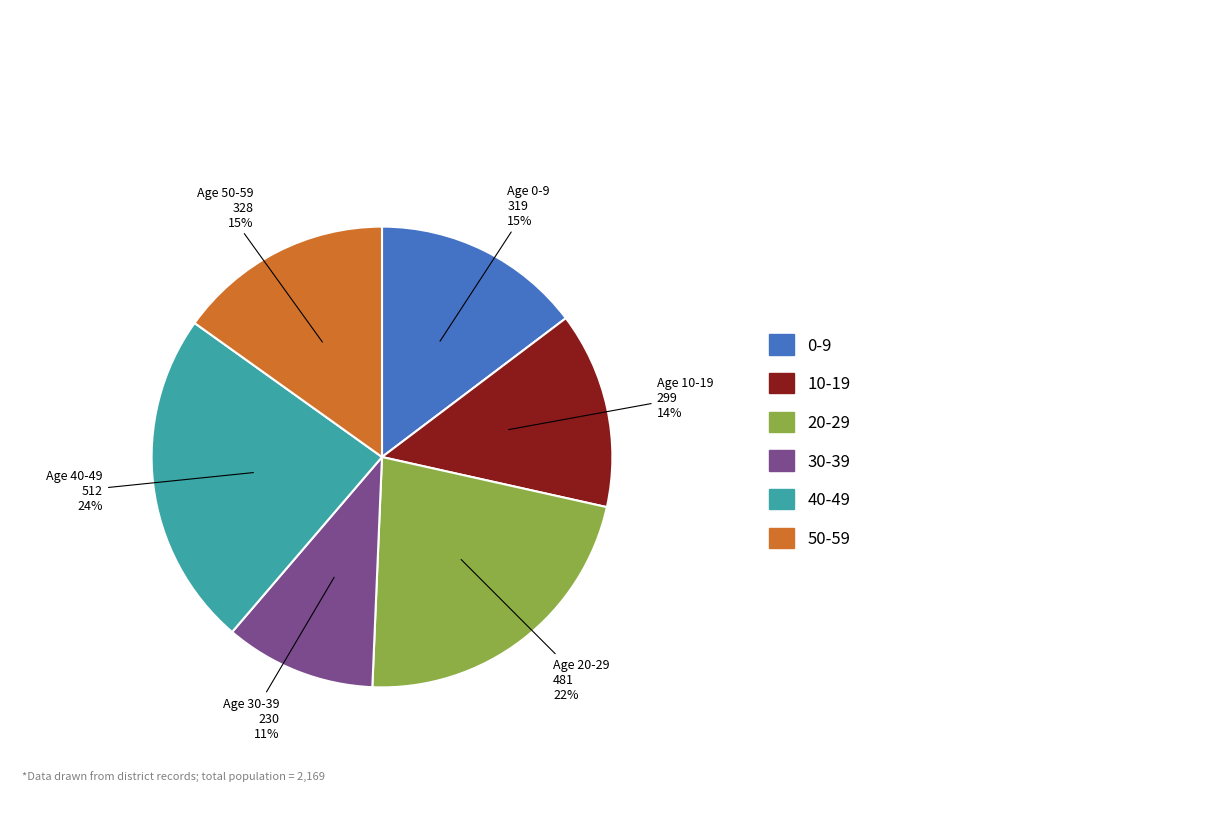

How many segments does this pie chart have?

6